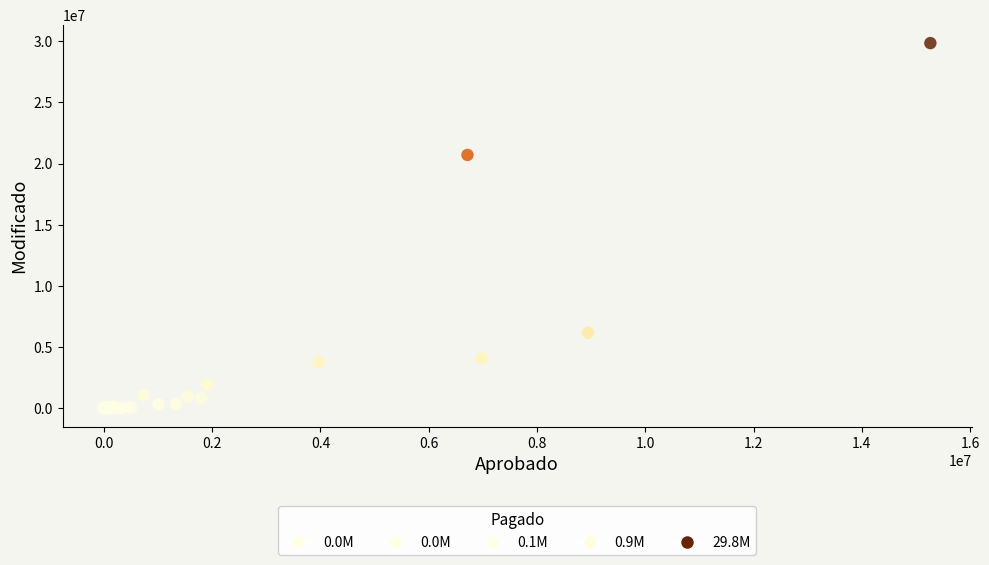

What Y value in the scatter plot is closest to 14921096?

20706316.0